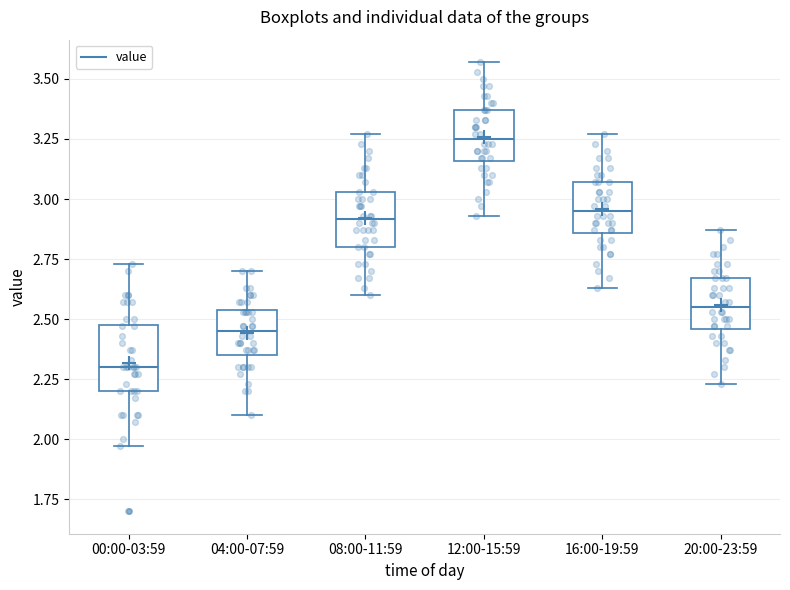

Reading left to right, transcribe this box plot: for each box, give where its median line is, the range the box spans, and where its two whiskers end, as read against the y-axis. The values are not printed on the chart, so give them approximately, as read against the axis.

00:00-03:59: median 2.30, box 2.20 to 2.50, whiskers 1.95 to 2.75
04:00-07:59: median 2.45, box 2.35 to 2.55, whiskers 2.10 to 2.70
08:00-11:59: median 2.90, box 2.80 to 3.05, whiskers 2.60 to 3.25
12:00-15:59: median 3.25, box 3.15 to 3.35, whiskers 2.95 to 3.55
16:00-19:59: median 2.95, box 2.85 to 3.05, whiskers 2.65 to 3.25
20:00-23:59: median 2.55, box 2.45 to 2.65, whiskers 2.25 to 2.85